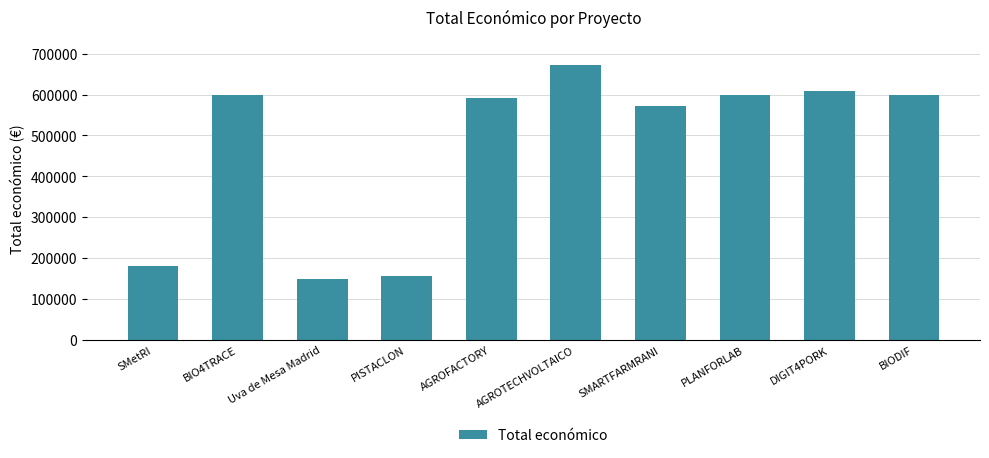

What is the label of the 3rd bar from the left?

Uva de Mesa Madrid